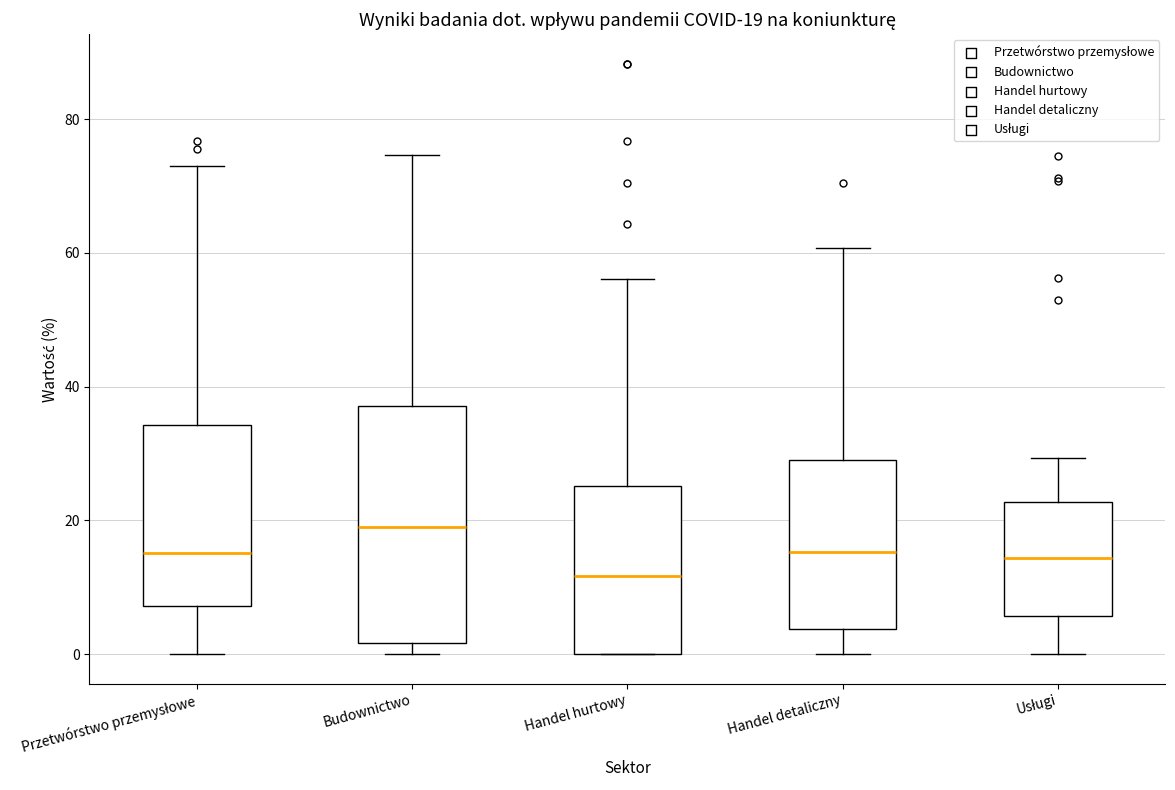

Comparing the boxes themselves (not the whiskers), which one is the tallest?

Budownictwo